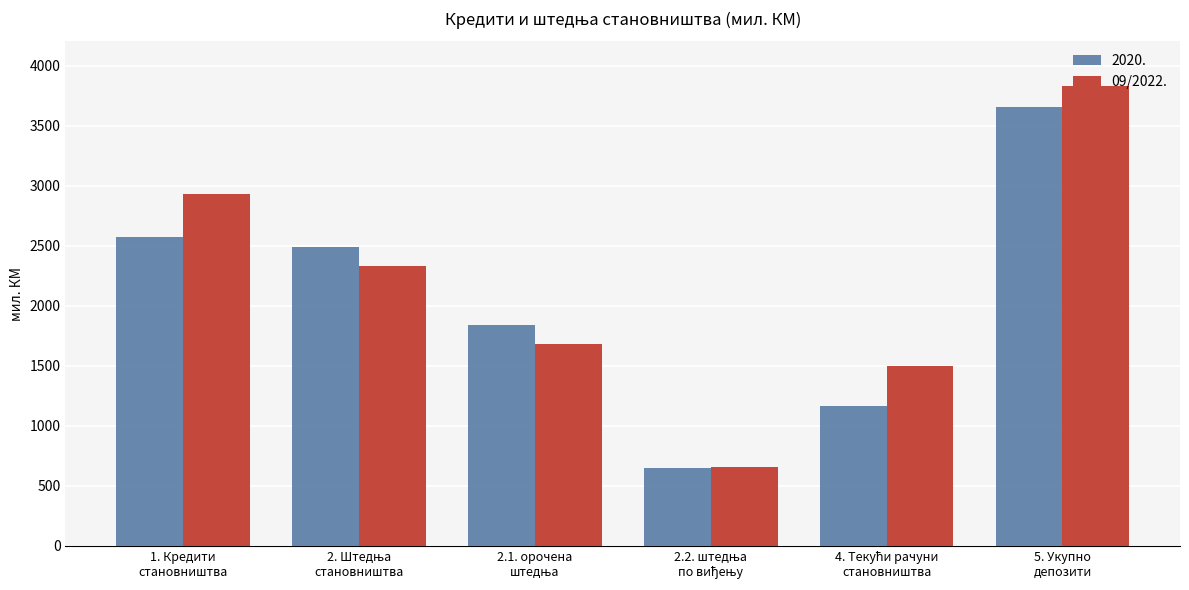

What is the average value of the 09/2022. series?

2154.6